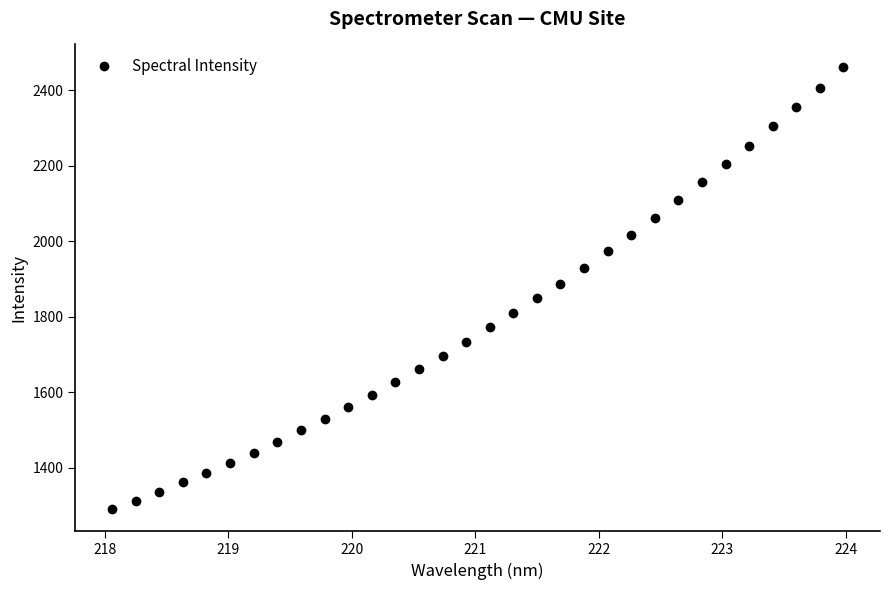

What is the greatest value displayed?

2463.0